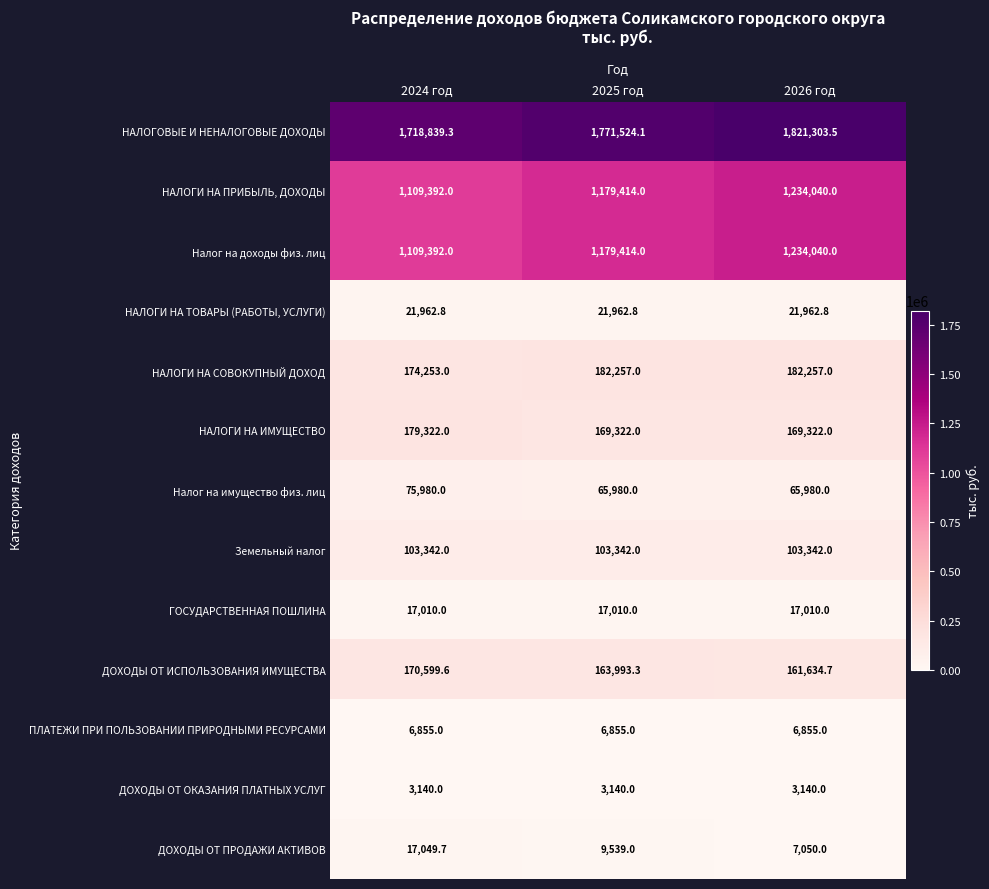

Count the НАЛОГИ НА ПРИБЫЛЬ, ДОХОДЫ values in the range 1109392 to 1234040.

3